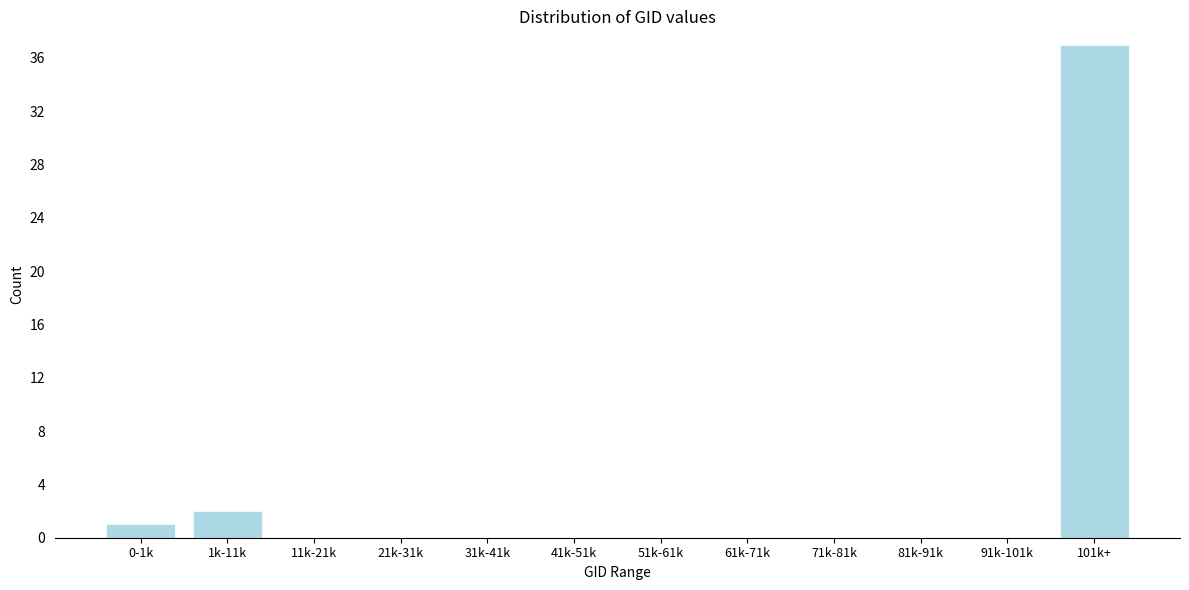

Reading left to right, extract all data points from this chart.

0-1k=1	1k-11k=2	11k-21k=0	21k-31k=0	31k-41k=0	41k-51k=0	51k-61k=0	61k-71k=0	71k-81k=0	81k-91k=0	91k-101k=0	101k+=37